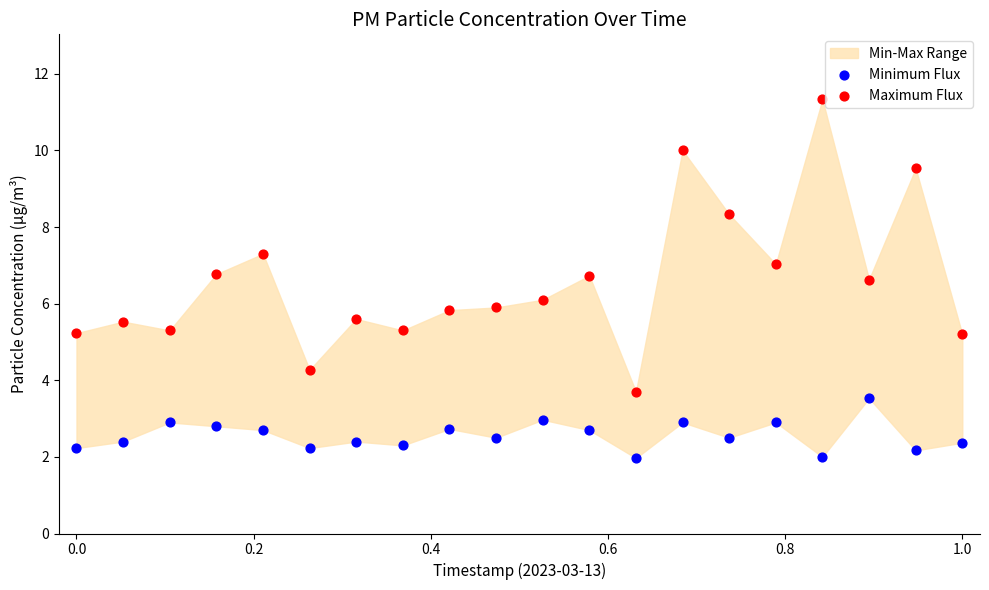

Across all data points, what is the range of X values (max minus min)?

1.0